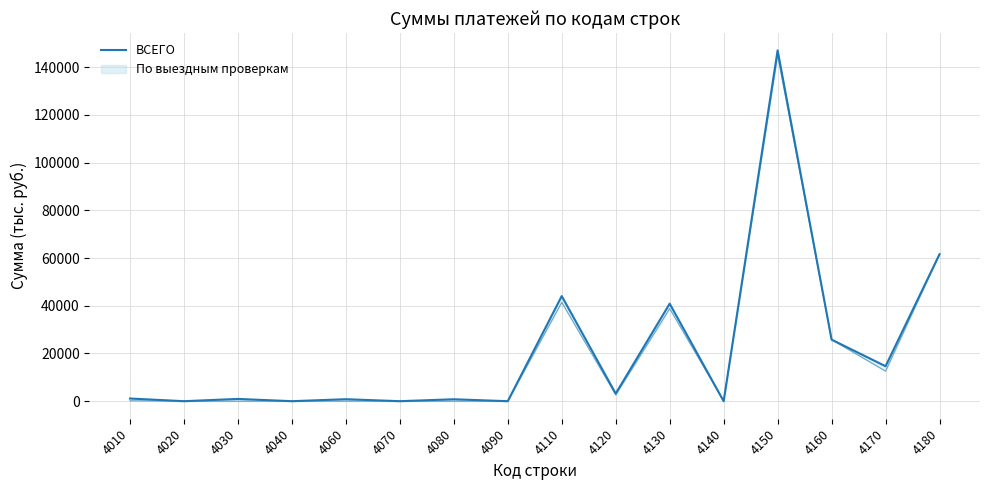

How many points are higher than both their immediate neighbors (excluding endpoints)?

6